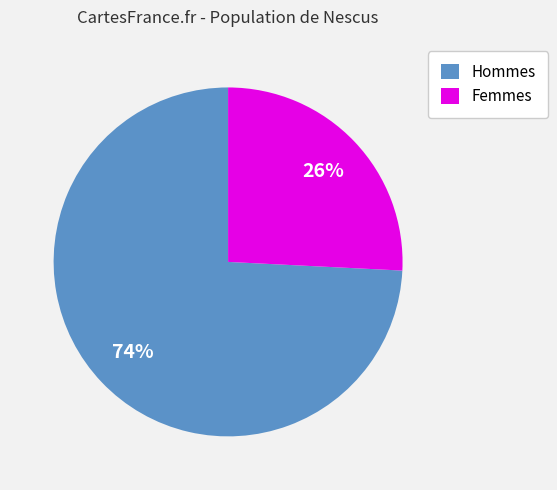

Is there a majority slice in this chart?

Yes